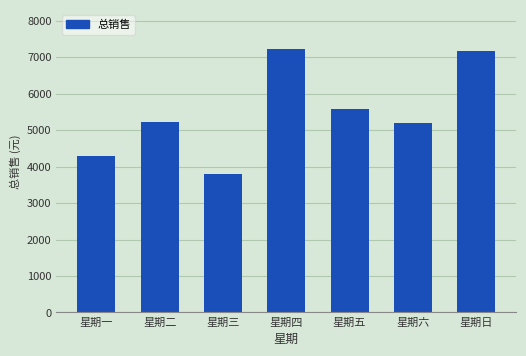

What is the difference between the second highest and minimum values?

3354.9